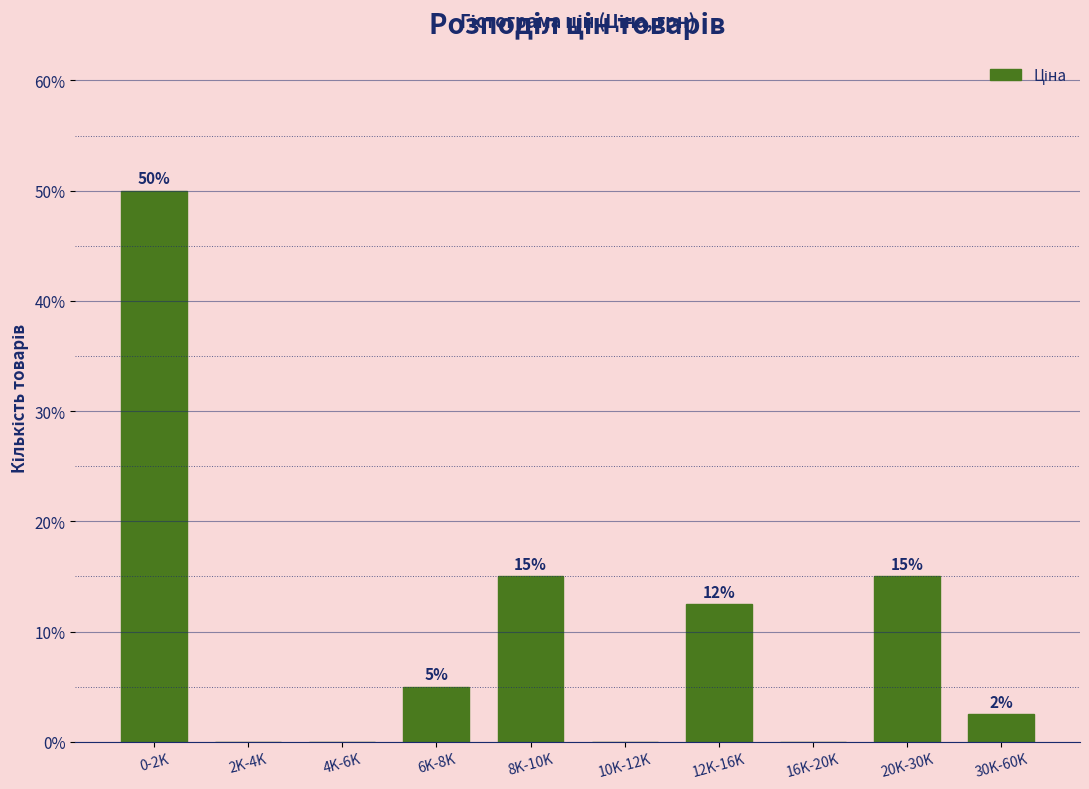

Between 8K-10K and 16K-20K, which is larger?

8K-10K